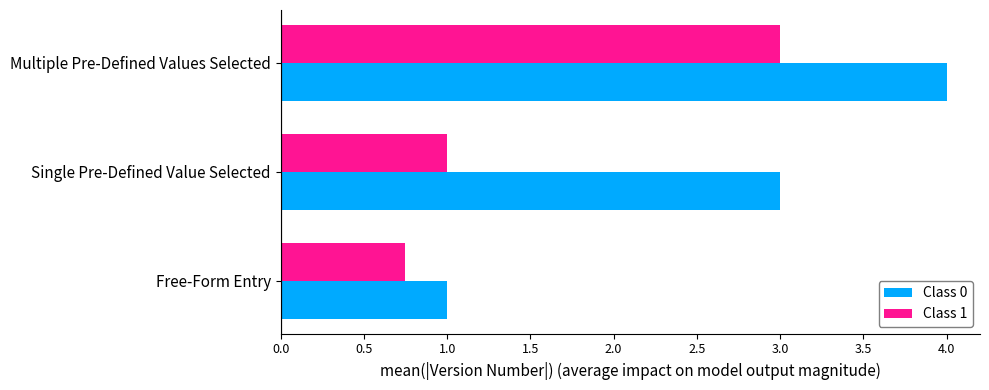

What is the difference between the maximum and minimum values in the Class 0 series?

3.0